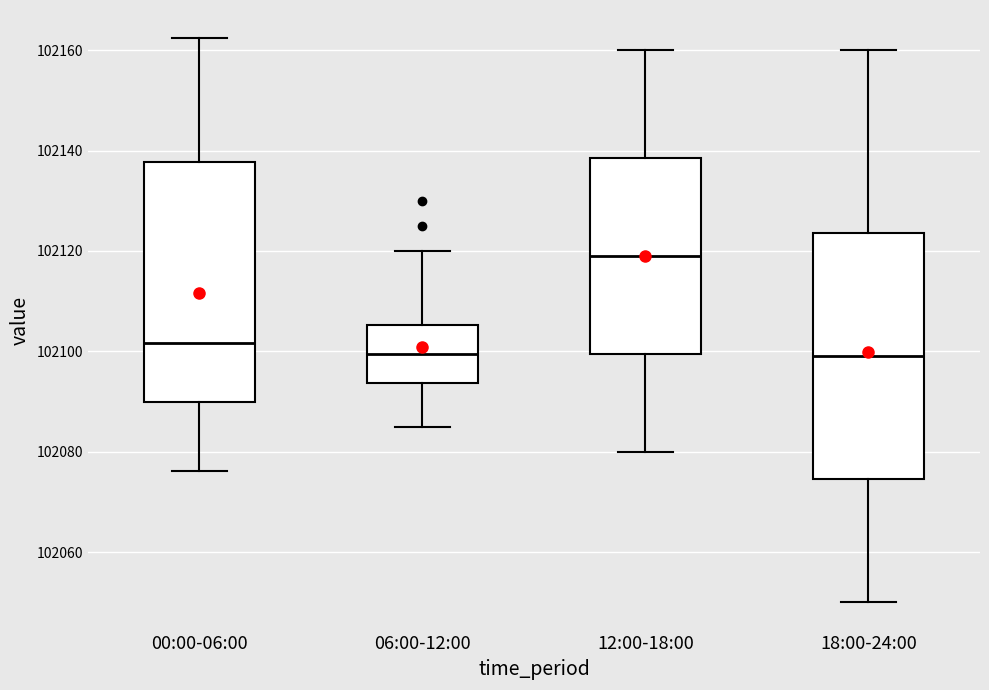

Which box has the highest median line?

12:00-18:00